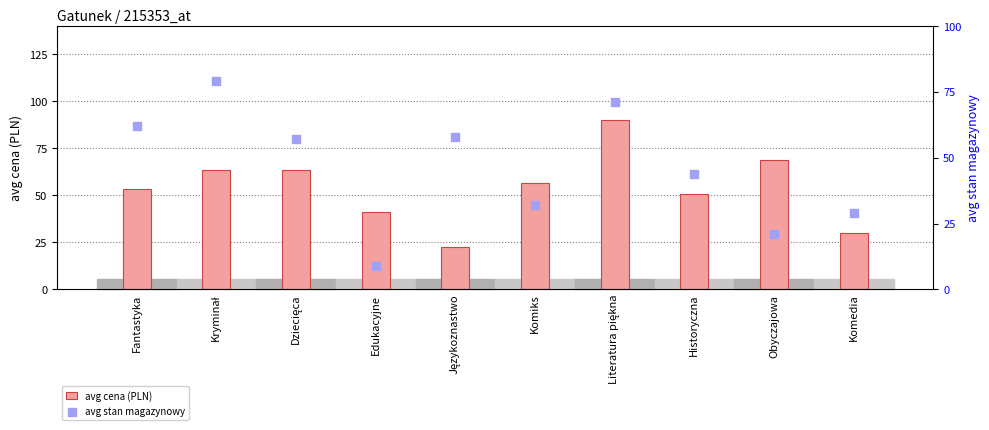

Which series reaches the minimum Y coordinate?

avg stan magazynowy